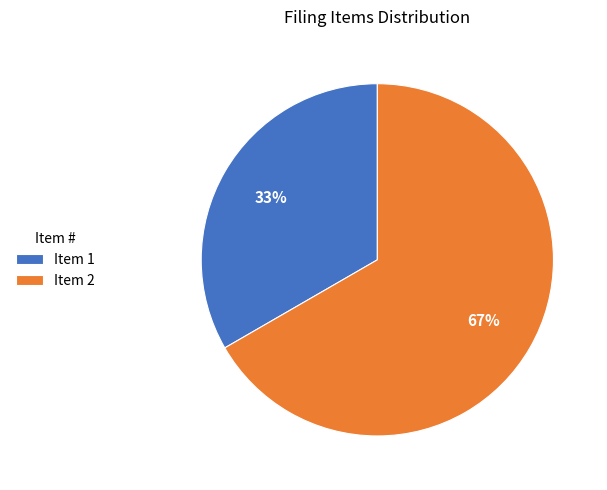

To the nearest percent, what is the combined percentage of Item 2 and Item 1?

100%